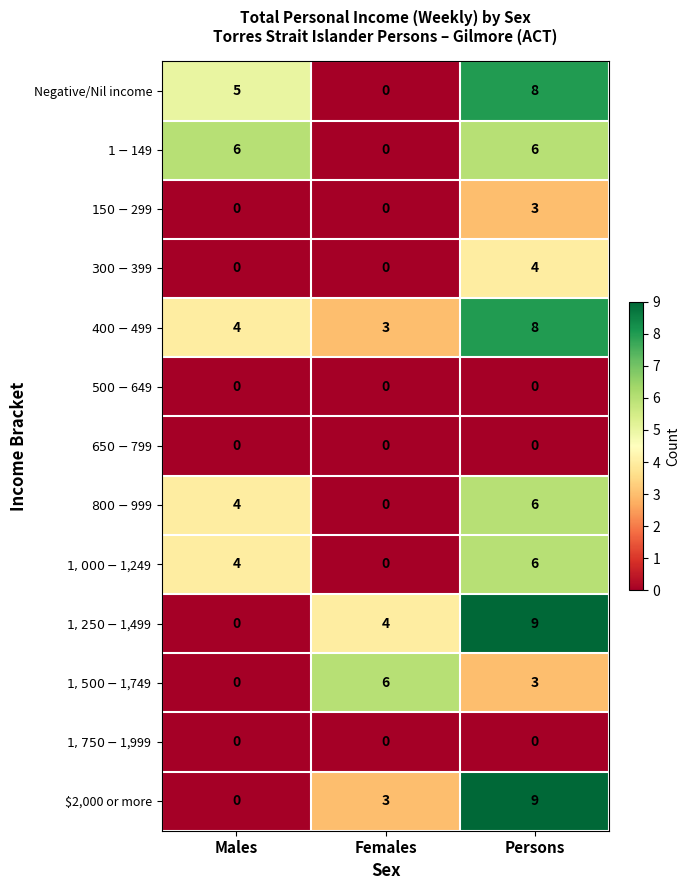

At which category is the sum across all series the highest?

Persons